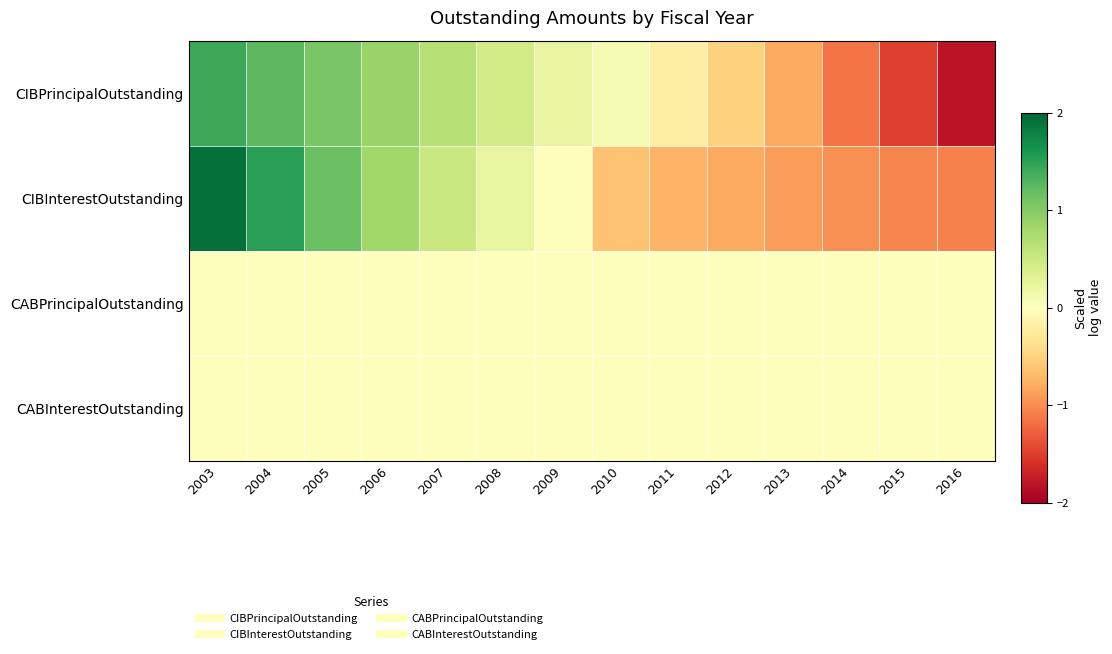

Reading right to left, list all the values displayed in this chart.

CIBPrincipalOutstanding: 2016=-1.8	2015=-1.5	2014=-1.2	2013=-0.8	2012=-0.5	2011=-0.2	2010=0.1	2009=0.2	2008=0.4	2007=0.7	2006=0.9	2005=1.1	2004=1.2	2003=1.4
CIBInterestOutstanding: 2016=-1.1	2015=-1.0	2014=-1.0	2013=-0.9	2012=-0.8	2011=-0.7	2010=-0.6	2009=-0.0	2008=0.2	2007=0.5	2006=0.8	2005=1.2	2004=1.5	2003=1.9
CABPrincipalOutstanding: 2016=0.0	2015=0.0	2014=0.0	2013=0.0	2012=0.0	2011=0.0	2010=0.0	2009=0.0	2008=0.0	2007=0.0	2006=0.0	2005=0.0	2004=0.0	2003=0.0
CABInterestOutstanding: 2016=0.0	2015=0.0	2014=0.0	2013=0.0	2012=0.0	2011=0.0	2010=0.0	2009=0.0	2008=0.0	2007=0.0	2006=0.0	2005=0.0	2004=0.0	2003=0.0